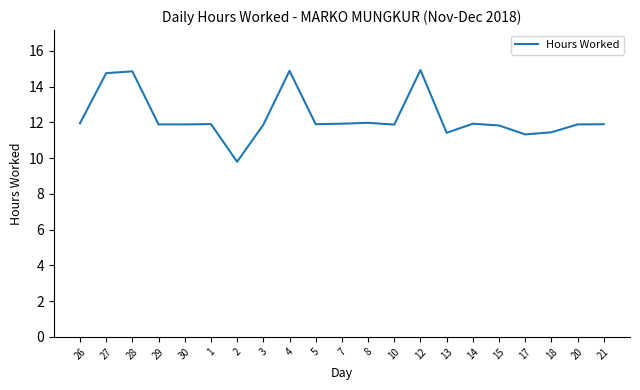

What is the smallest value displayed?

9.8